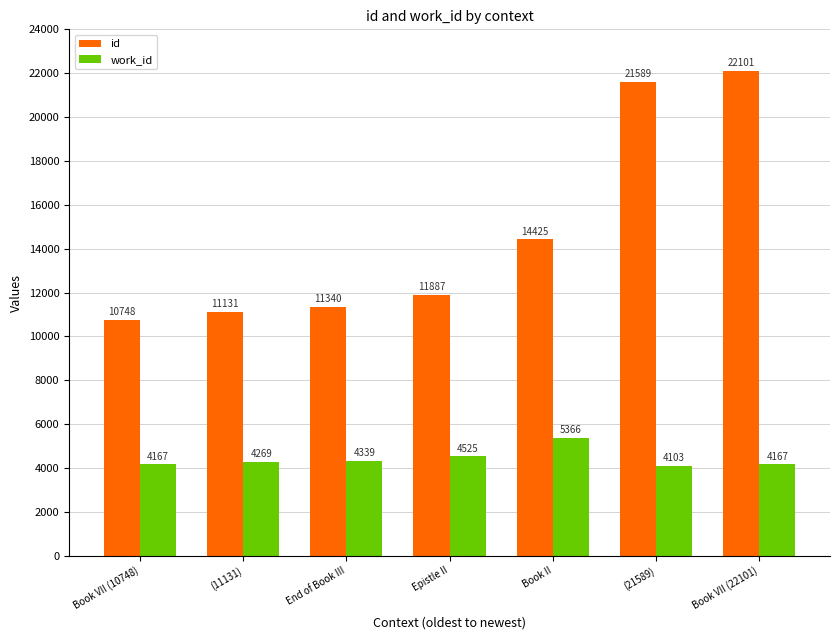

Reading left to right, list all the values displayed in this chart.

id: Book VII (10748)=10748	(11131)=11131	End of Book III=11340	Epistle II=11887	Book II=14425	(21589)=21589	Book VII (22101)=22101
work_id: Book VII (10748)=4167	(11131)=4269	End of Book III=4339	Epistle II=4525	Book II=5366	(21589)=4103	Book VII (22101)=4167